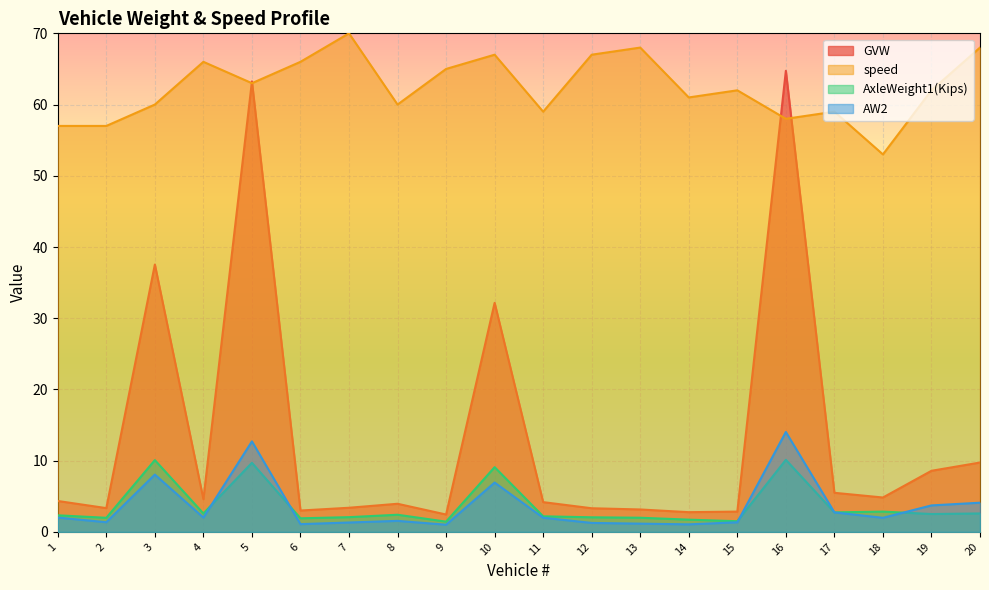

What are all the series names shown in the legend?

GVW, speed, AxleWeight1(Kips), AW2